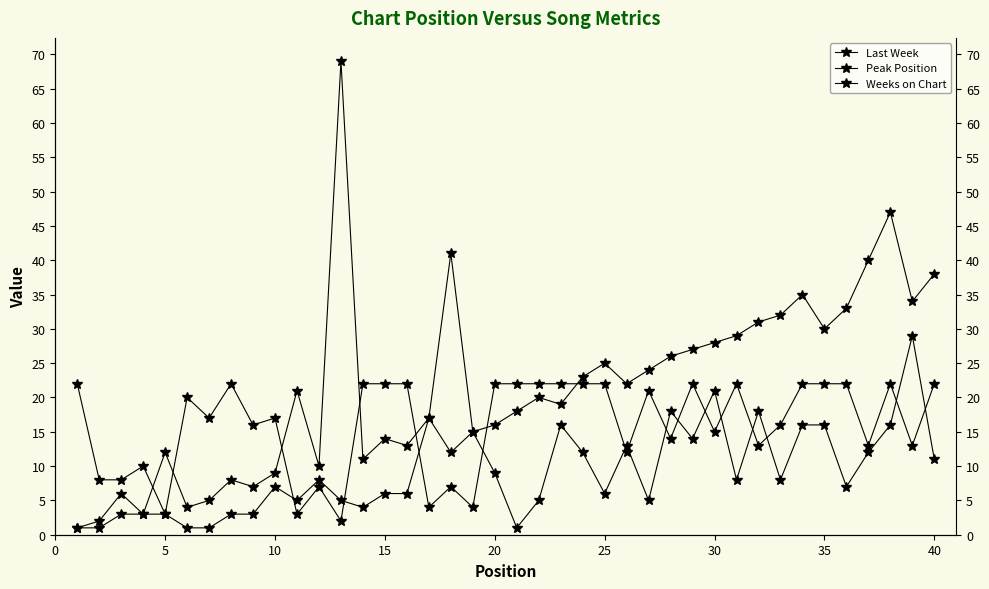

What is the maximum value for Last Week?

69